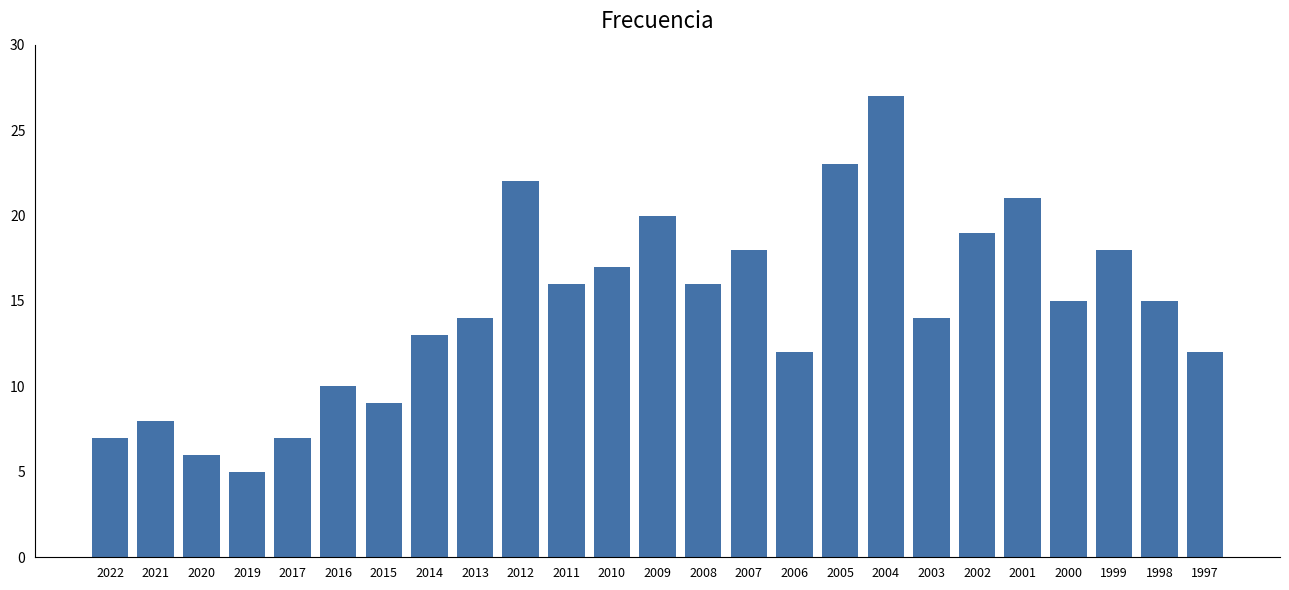

Reading right to left, transcribe all the data shown in this chart.

12	15	18	15	21	19	14	27	23	12	18	16	20	17	16	22	14	13	9	10	7	5	6	8	7